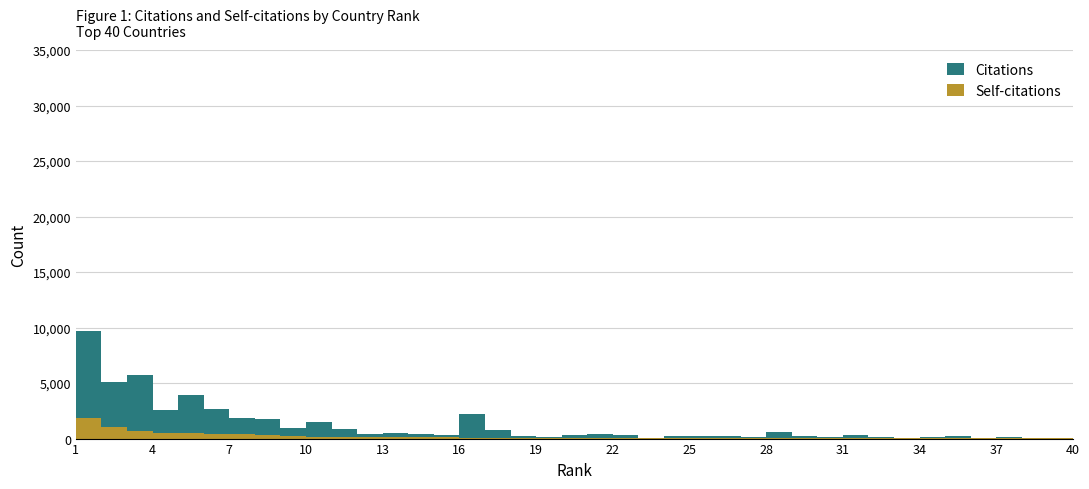

How many series are shown in this chart?

2